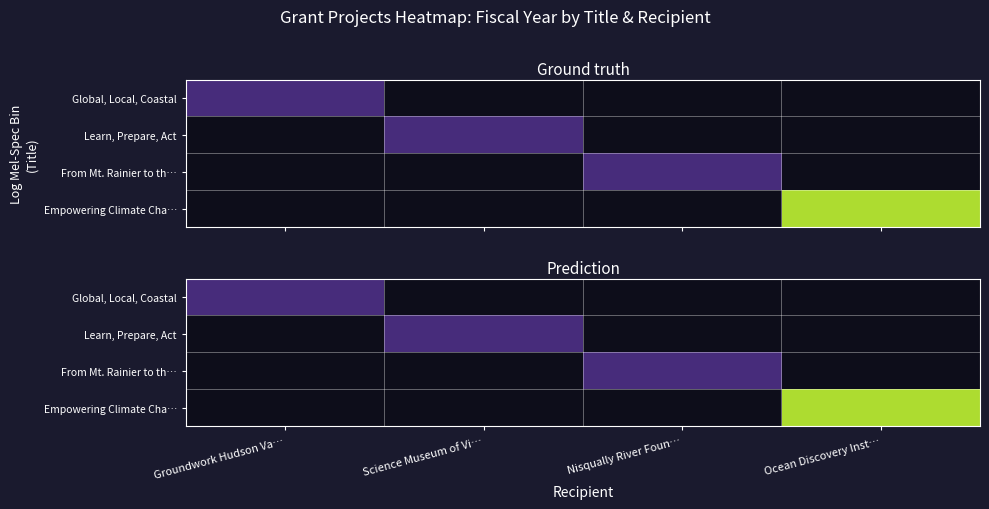

How many values in From Mt. Rainier to th… are above zero?

1